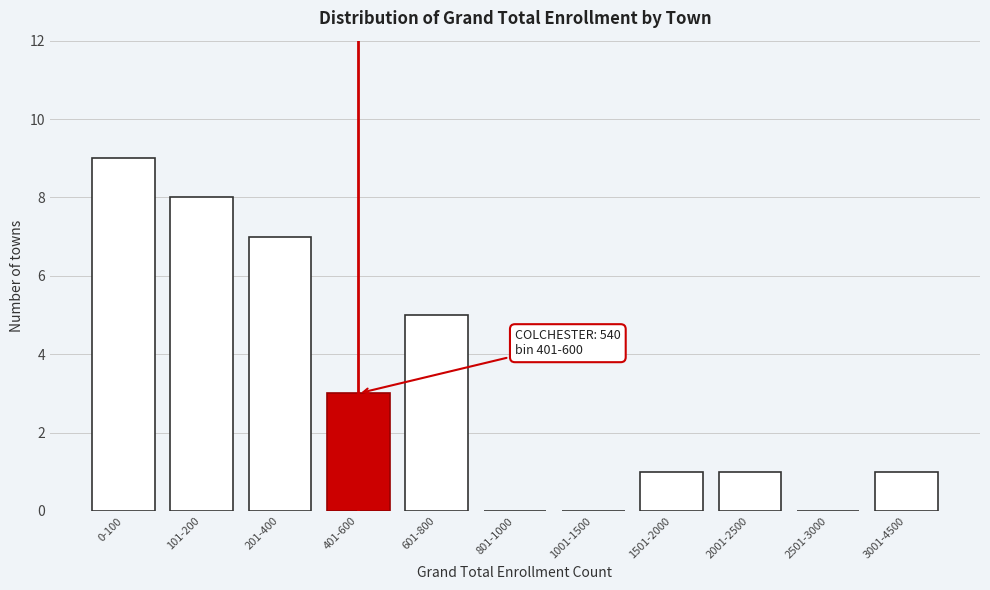

Reading right to left, extract all data points from this chart.

3001-4500=1	2501-3000=0	2001-2500=1	1501-2000=1	1001-1500=0	801-1000=0	601-800=5	401-600=3	201-400=7	101-200=8	0-100=9